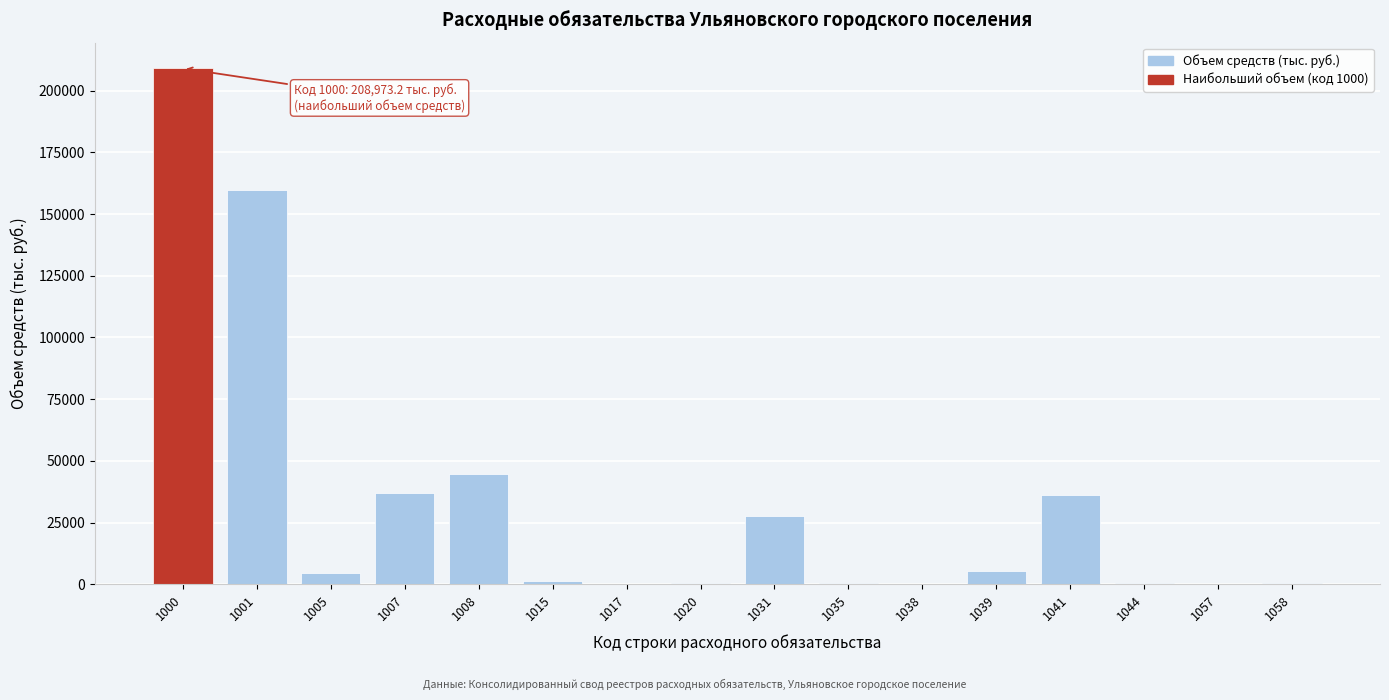

What is the greatest value displayed?

208973.2